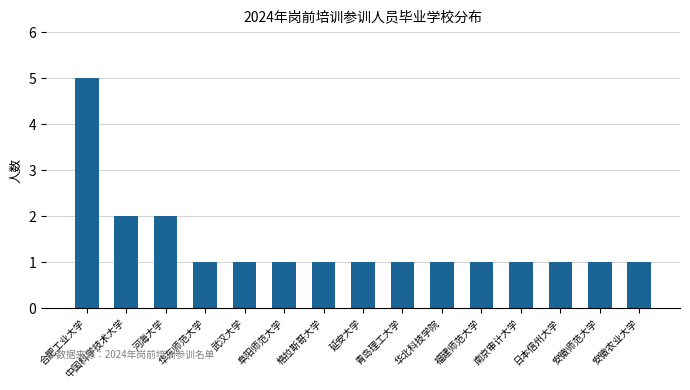

What is the value of the 6th bar from the left?

1